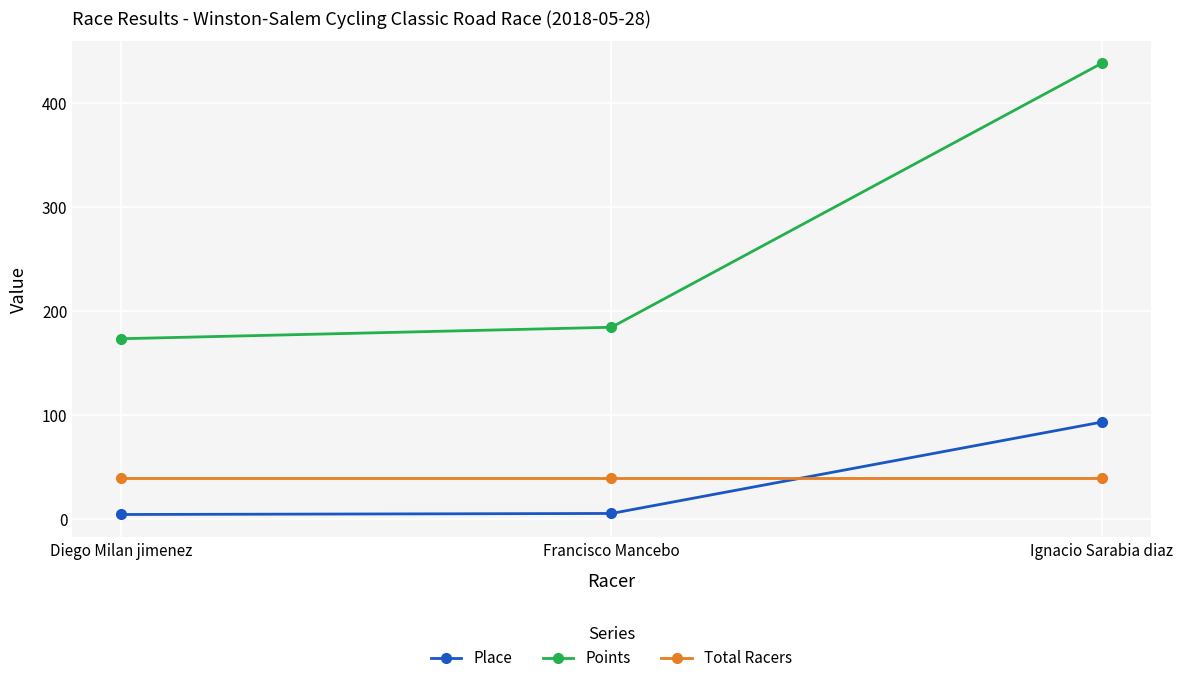

What is the highest value of the Points series?

438.6